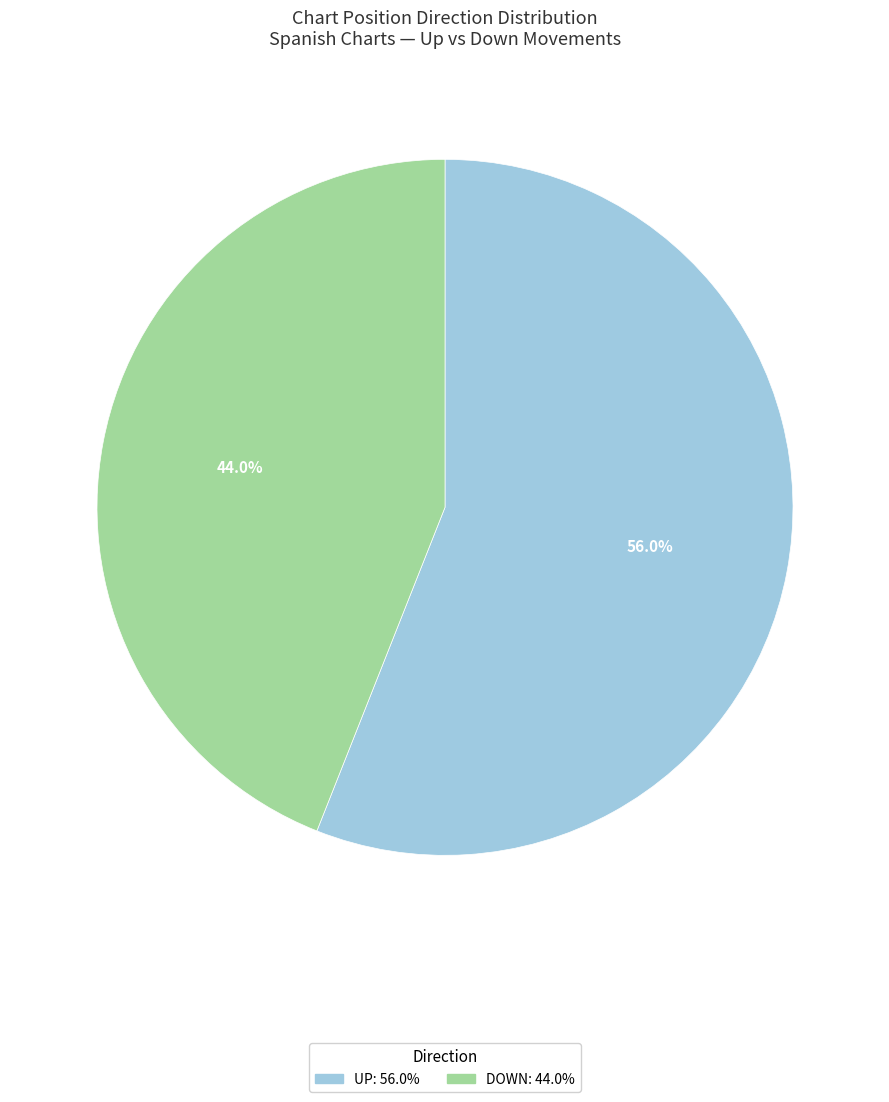

Is there any slice that represents more than half of the pie?

Yes